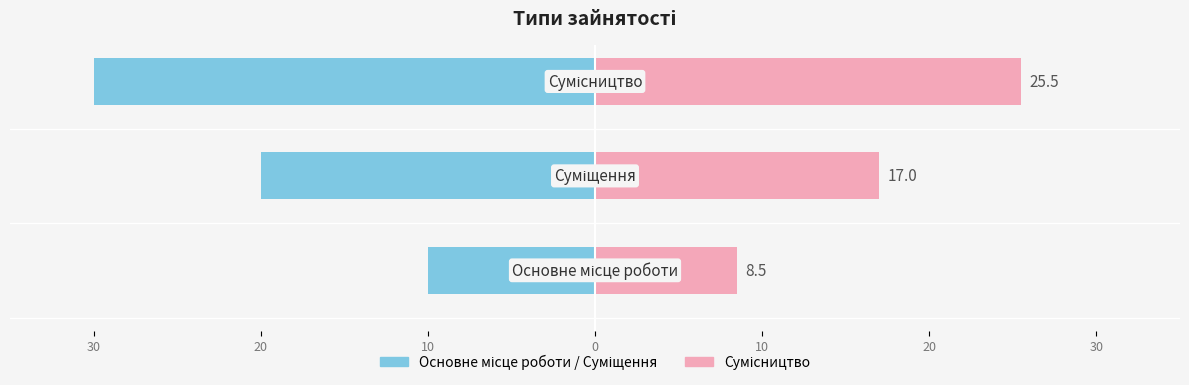

What is the average value of the Ідентифікатор (ліво) series?

-20.0